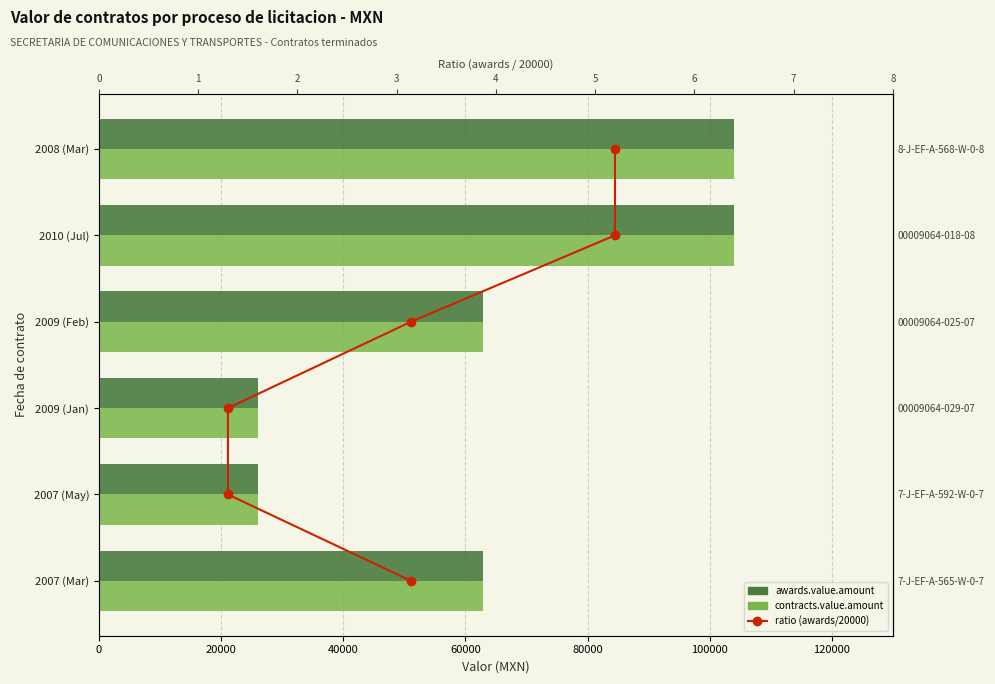

Which series has the largest range (max minus min)?

awards.value.amount